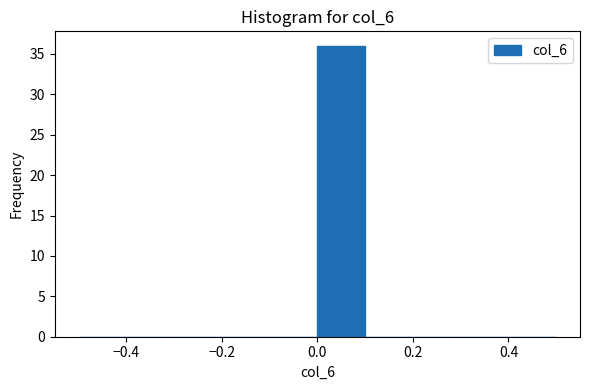

Reading left to right, transcribe this chart: for each bar, give the range it covers on the x-axis and its height. The values are not printed on the chart, so give them approximately, as read against the axis.

-0.5 to -0.4: 0
-0.4 to -0.3: 0
-0.3 to -0.2: 0
-0.2 to -0.1: 0
-0.1 to 0.0: 0
0.0 to 0.1: 36
0.1 to 0.2: 0
0.2 to 0.3: 0
0.3 to 0.4: 0
0.4 to 0.5: 0